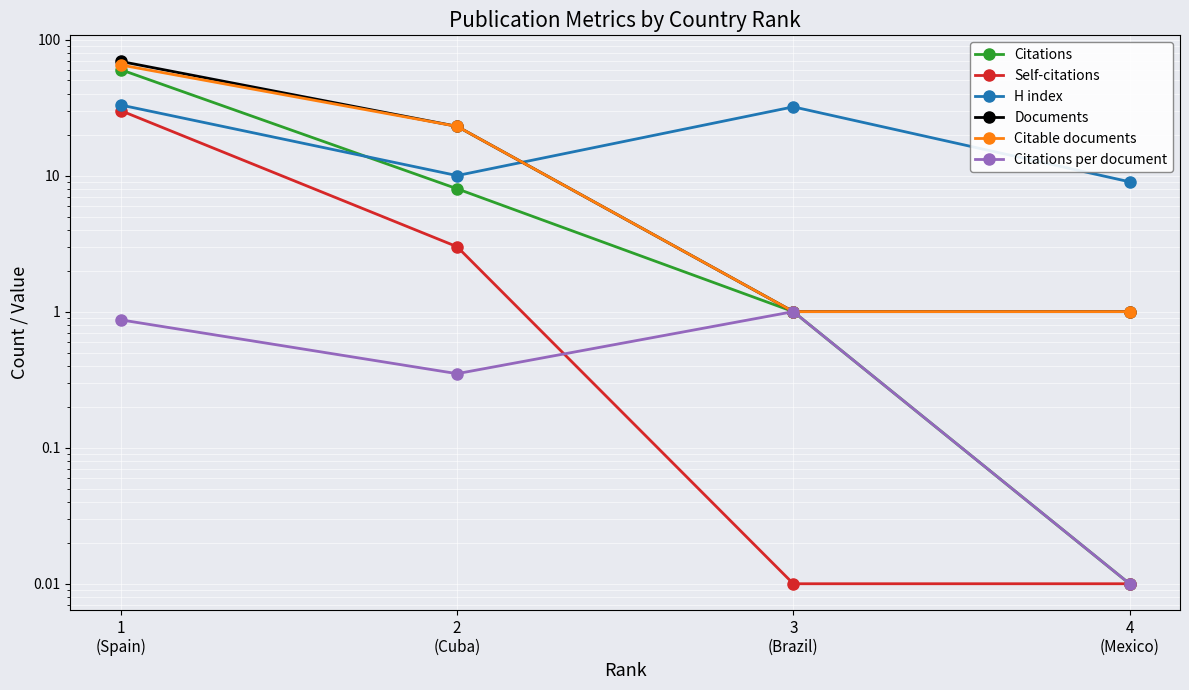

What is the value of the Citable documents point at the 4th from the left?

1.0